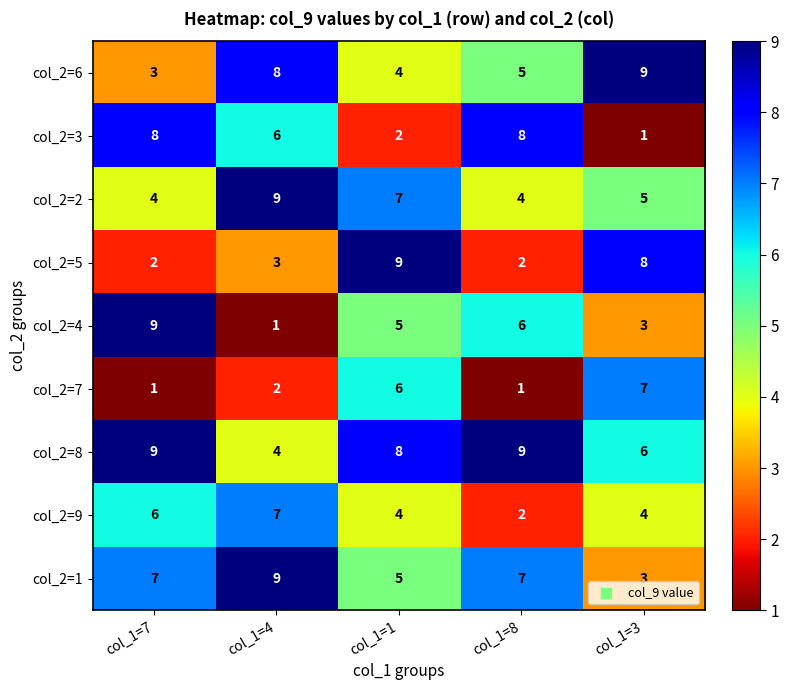

Which series has the largest total across all categories?

col_2=8